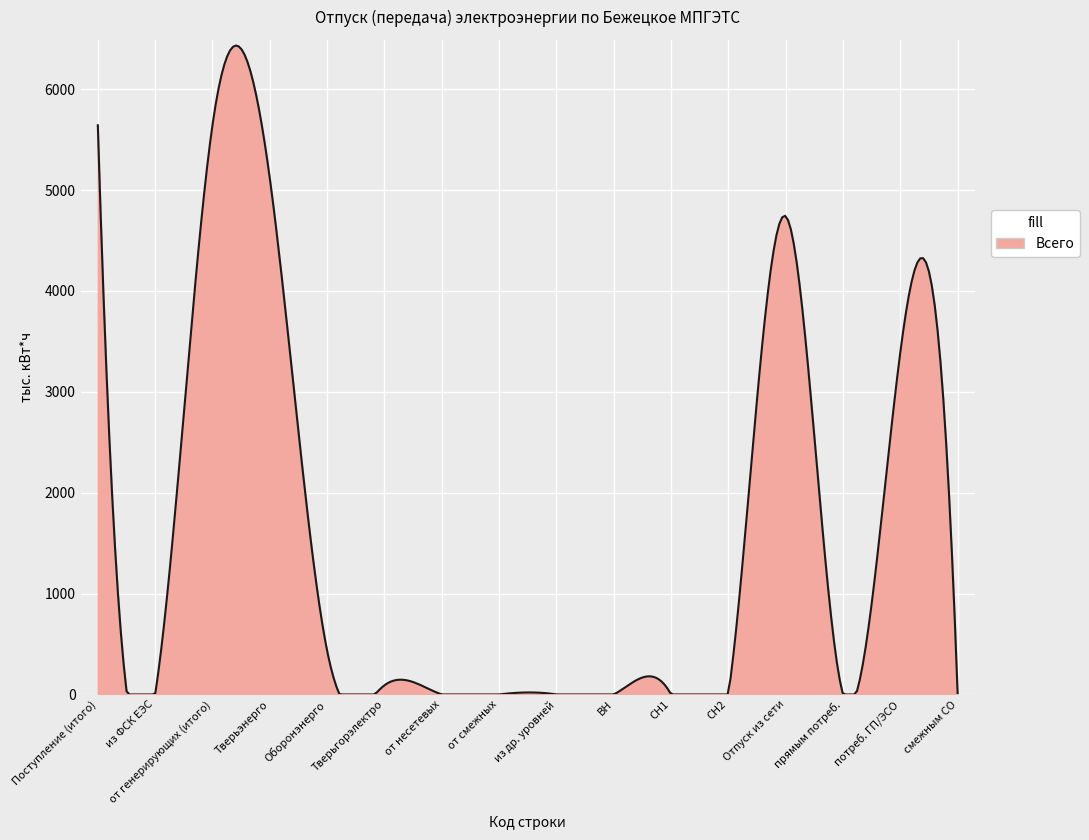

What is the sum of all values?

455256.7